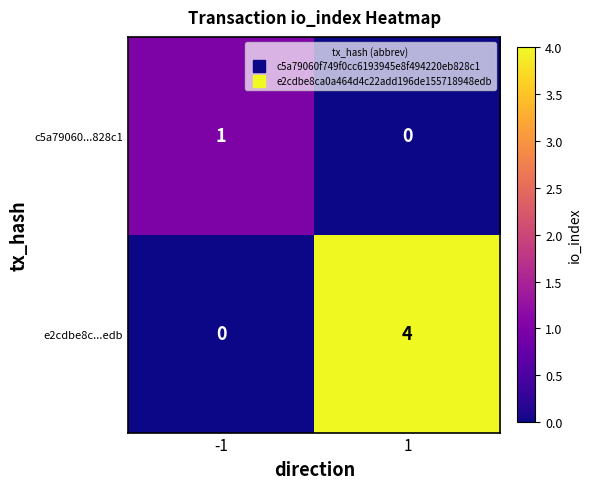

At how many categories does at least one series exceed 0?

2